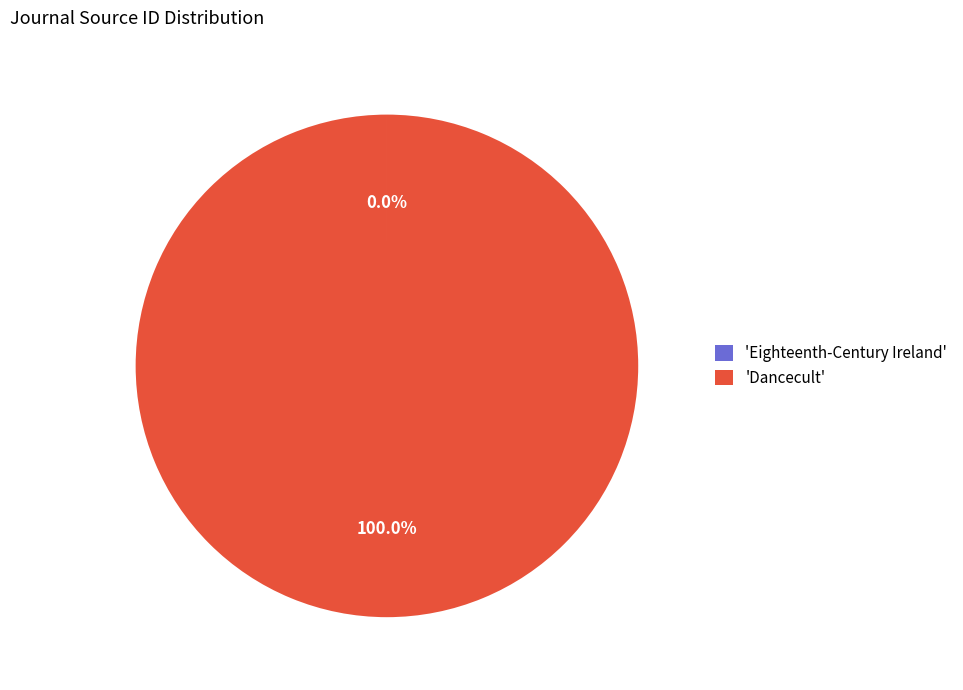

What is the majority slice?

'Dancecult'